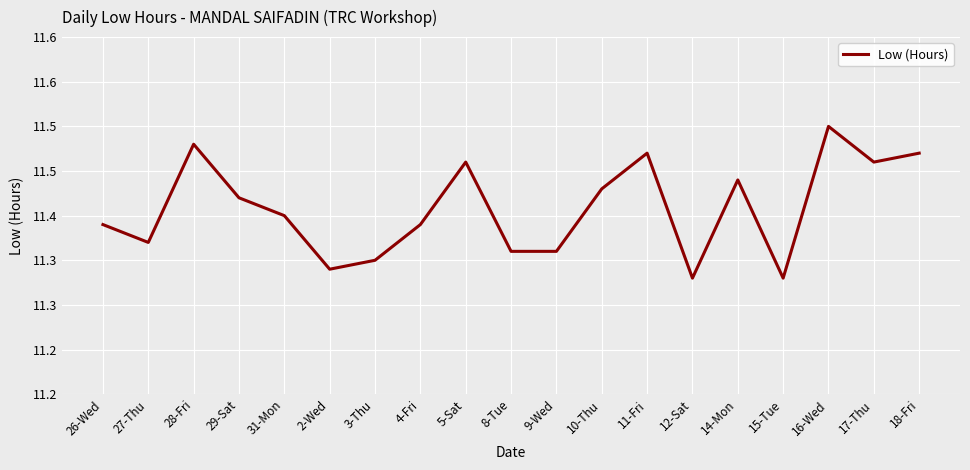

Does the chart have visible grid lines?

Yes